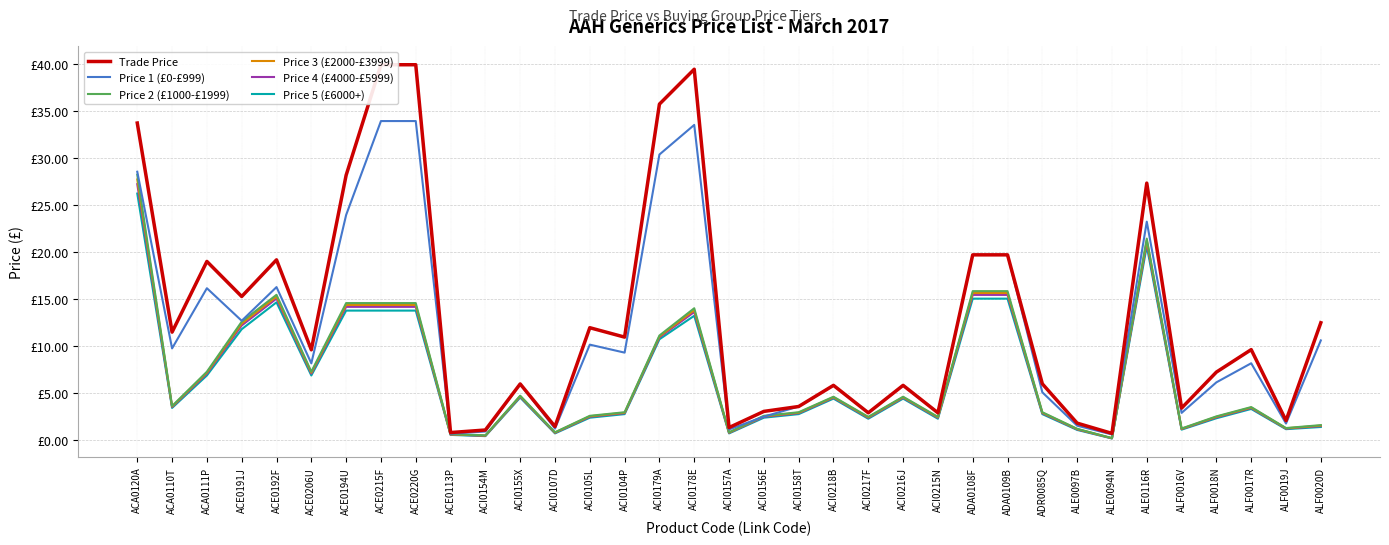

What is the value of the Price 2 (£1000-£1999) point at the 11th from the left?

0.5